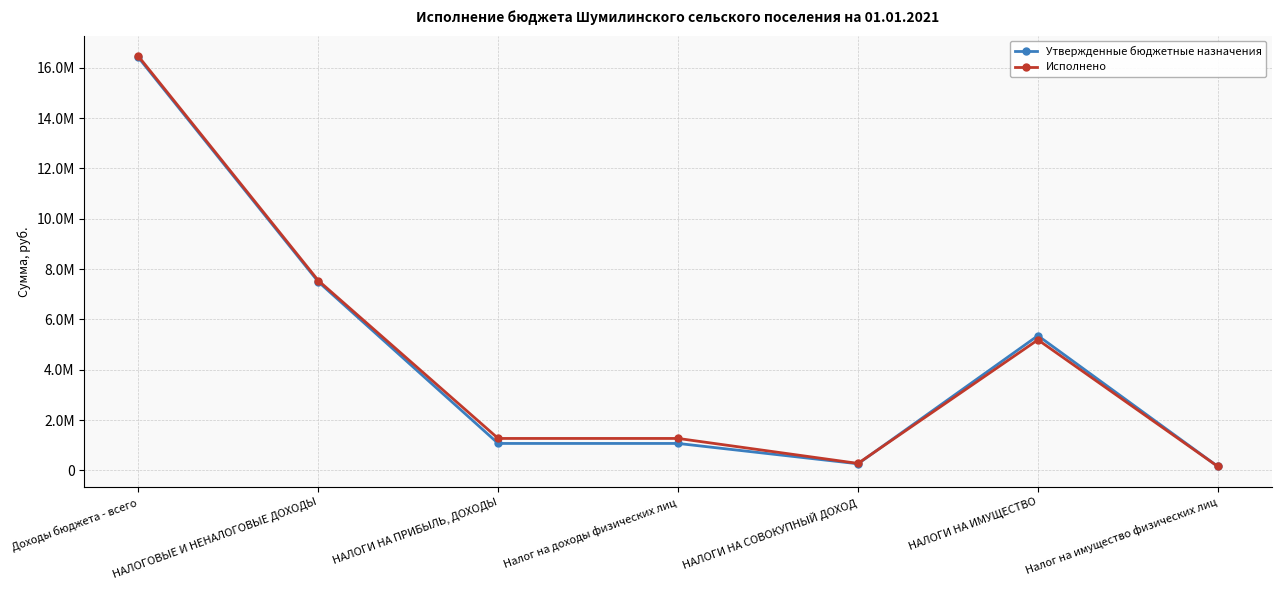

What are all the series names shown in the legend?

Утвержденные бюджетные назначения, Исполнено